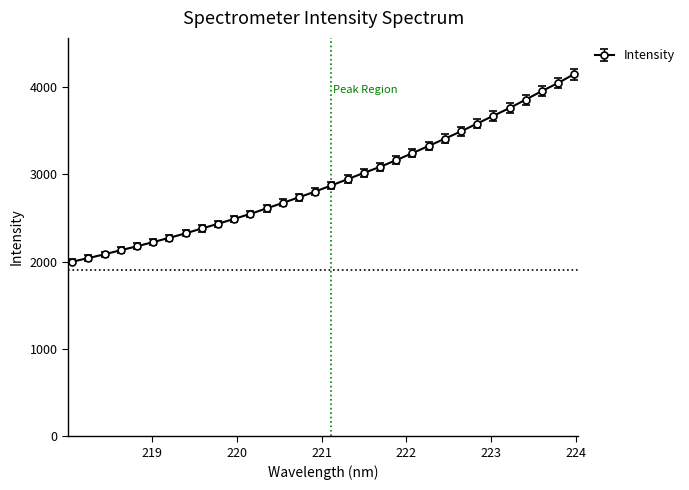

How many values exceed 2875?

16